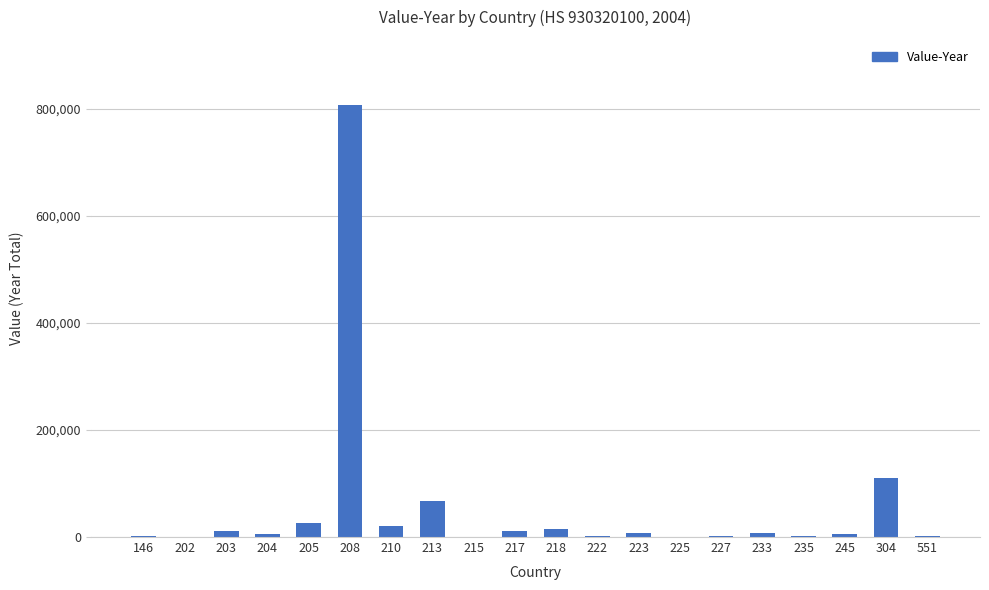

Are the bars grouped side by side (vs. stacked)?

No